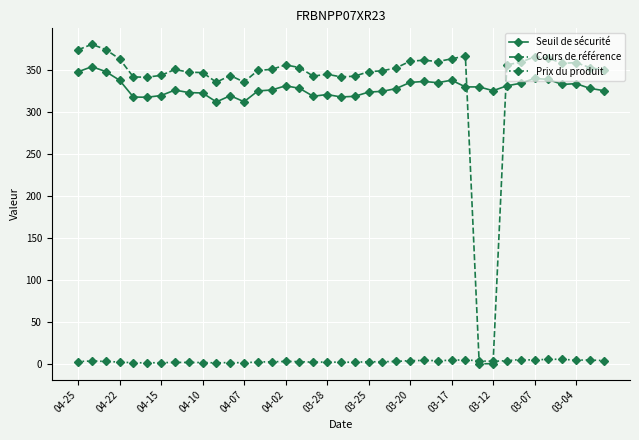

What is the highest value of the Seuil de sécurité series?

354.1